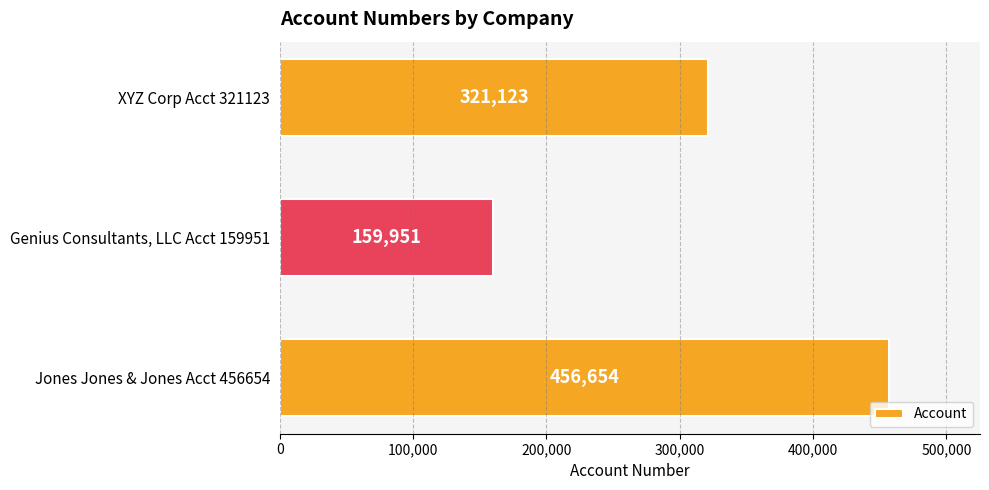

What is the change in value from XYZ Corp Acct 321123 to Jones Jones & Jones Acct 456654?

+135531